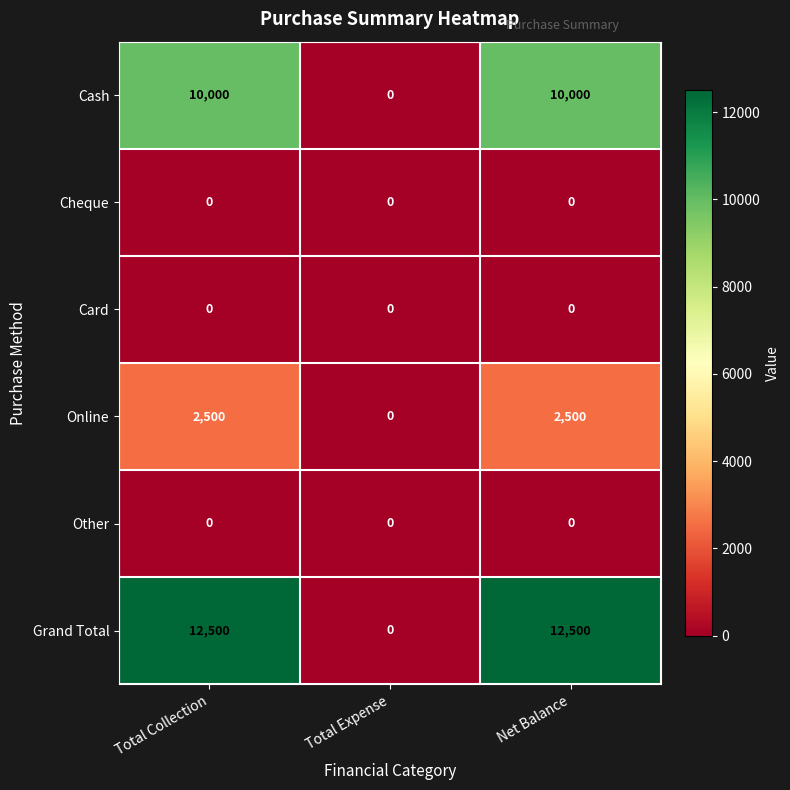

Which series has the largest total across all categories?

Grand Total